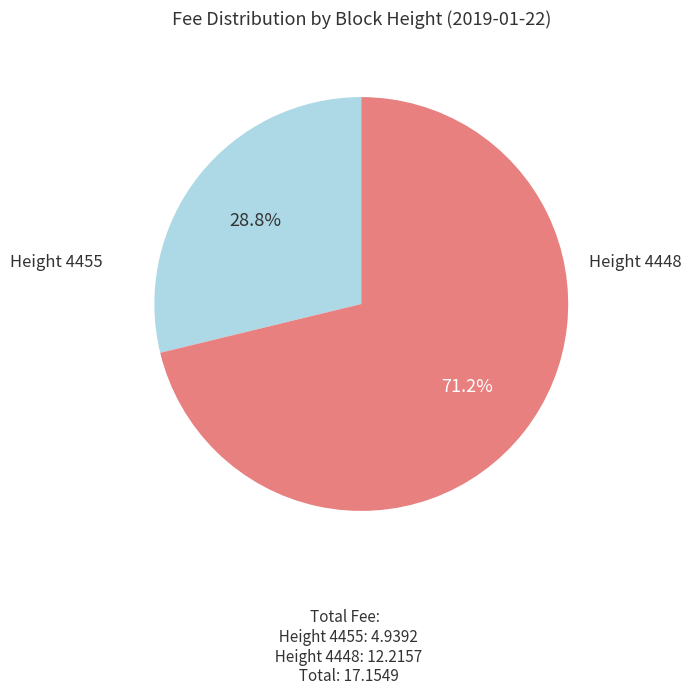

How many segments does this pie chart have?

2